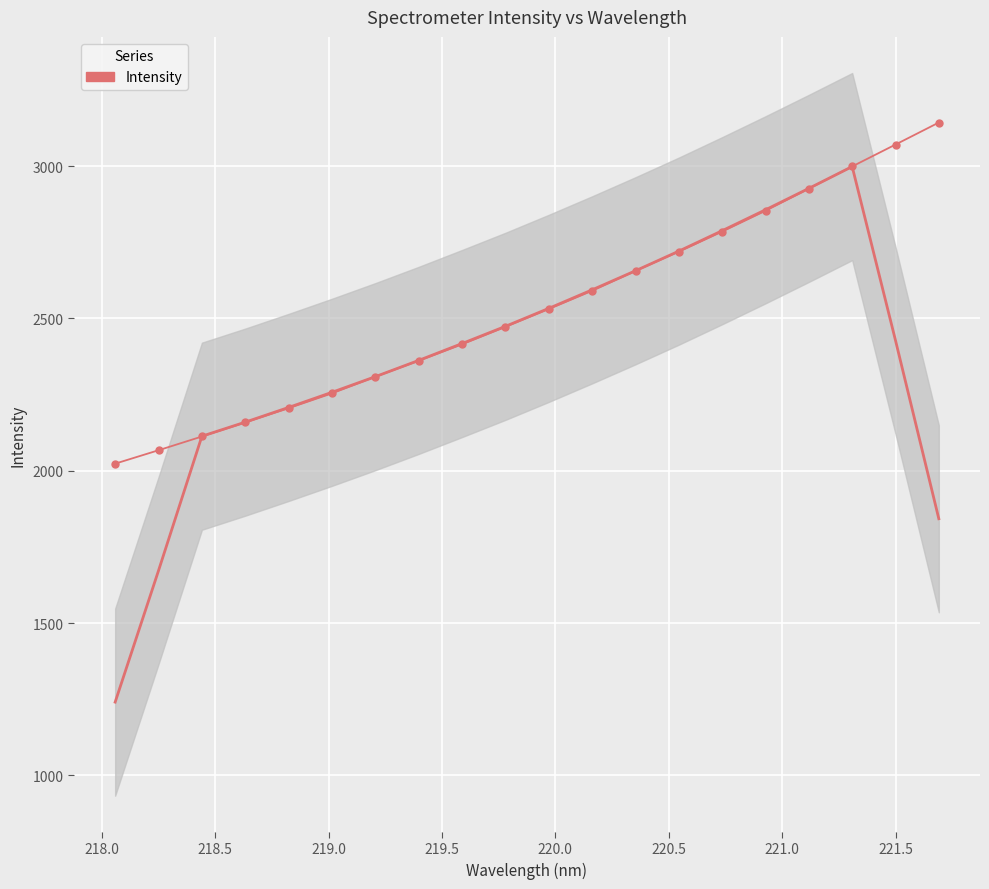

Is it true that the value at 11 is 1000.6?

False